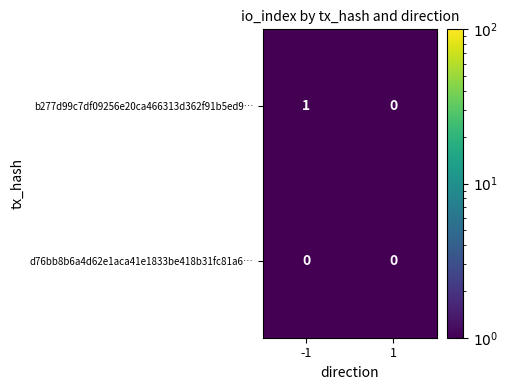

Reading right to left, list all the values displayed in this chart.

b277d99c7df09256e20ca466313d362f91b5ed9…: 0	1
d76bb8b6a4d62e1aca41e1833be418b31fc81a6…: 0	0